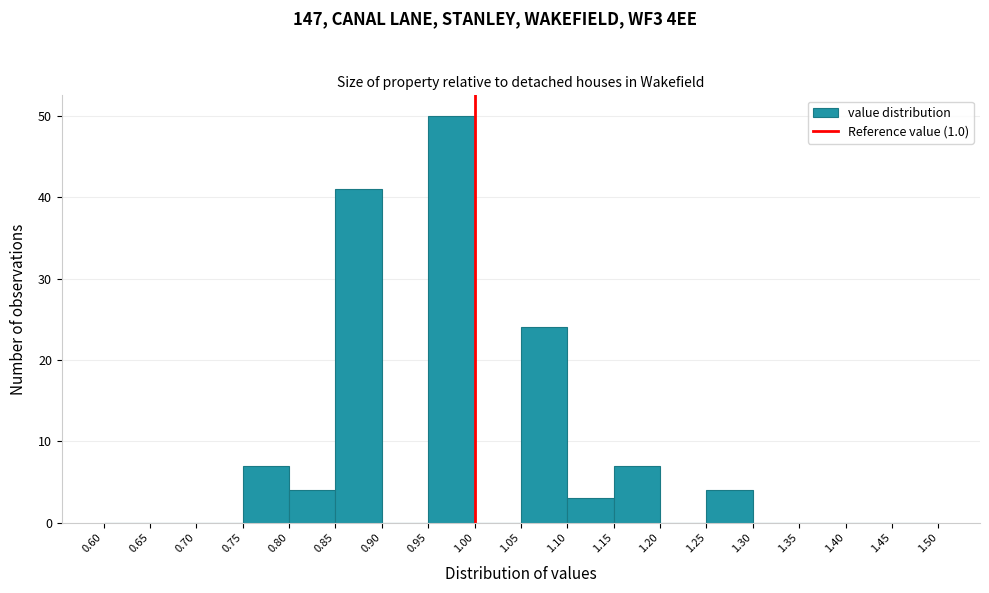

Reading left to right, transcribe this chart: for each bar, give the range it covers on the x-axis and its height. The values are not printed on the chart, so give them approximately, as read against the axis.

0.60 to 0.65: 0
0.65 to 0.70: 0
0.70 to 0.75: 0
0.75 to 0.80: 7
0.80 to 0.85: 4
0.85 to 0.90: 41
0.90 to 0.95: 0
0.95 to 1.00: 50
1.00 to 1.05: 0
1.05 to 1.10: 24
1.10 to 1.15: 3
1.15 to 1.20: 7
1.20 to 1.25: 0
1.25 to 1.30: 4
1.30 to 1.35: 0
1.35 to 1.40: 0
1.40 to 1.45: 0
1.45 to 1.50: 0